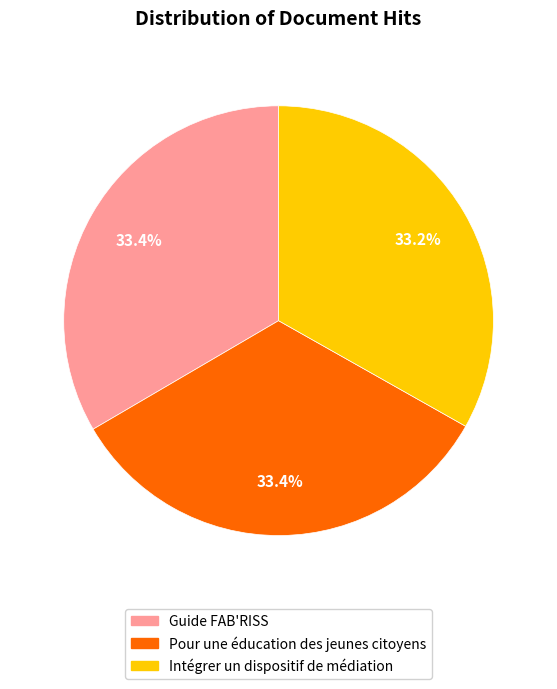

Combined, do Guide FAB'RISS and Pour une éducation des jeunes citoyens account for over 50%?

Yes